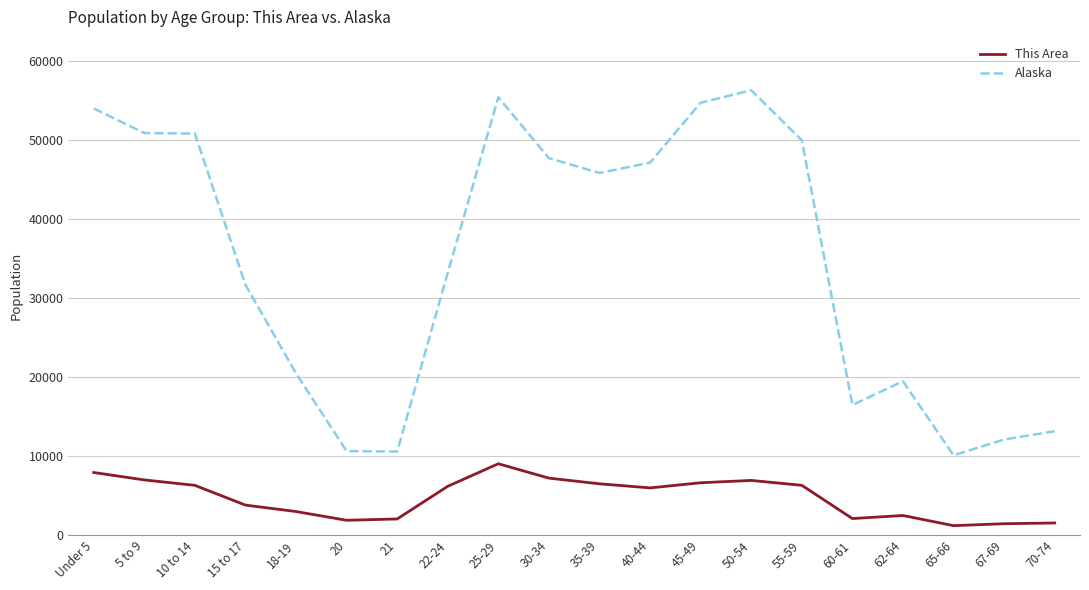

At 65-66, list the series in order from largest to smallest.

Alaska, This Area